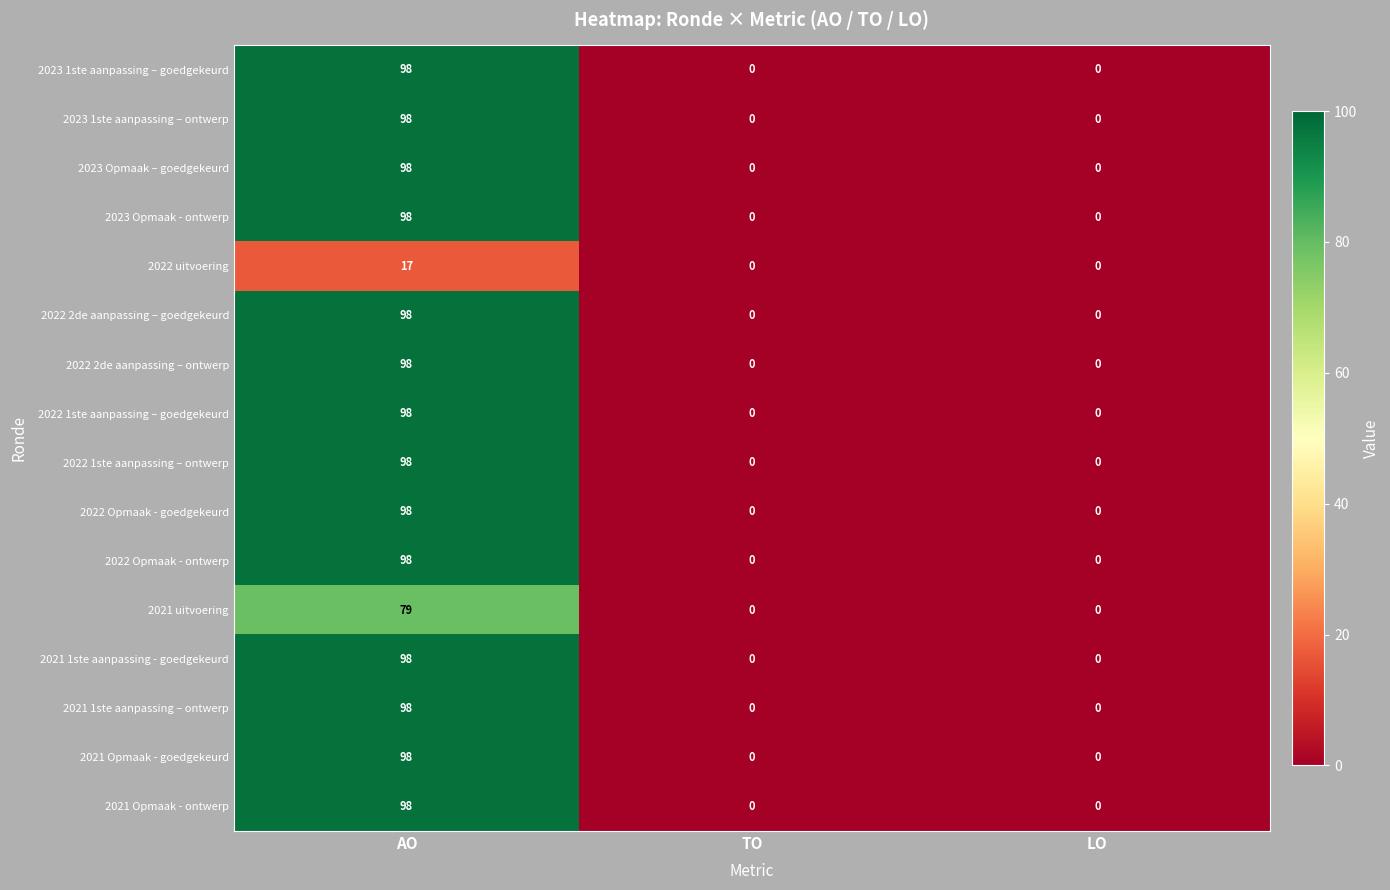

True or false: 2022 2de aanpassing – goedgekeurd has a value of 0 at LO.

True